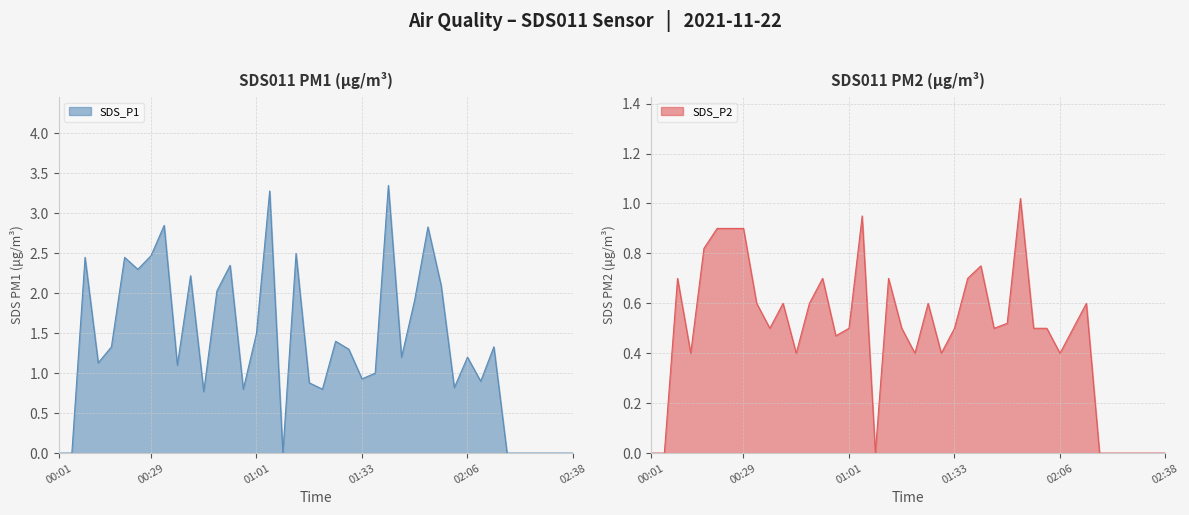

True or false: SDS_P2 and SDS_P1 cross at least once.

False